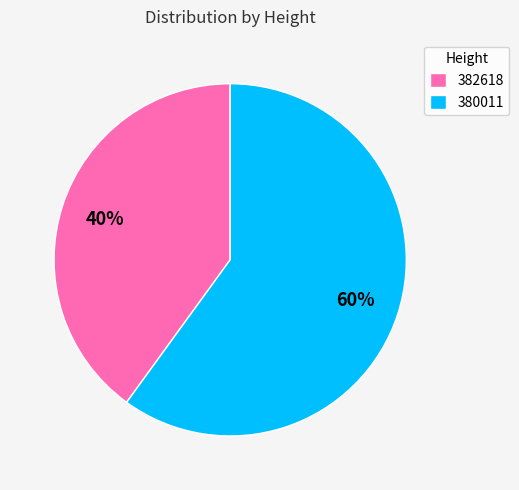

Combined, do 380011 and 382618 account for over 50%?

Yes